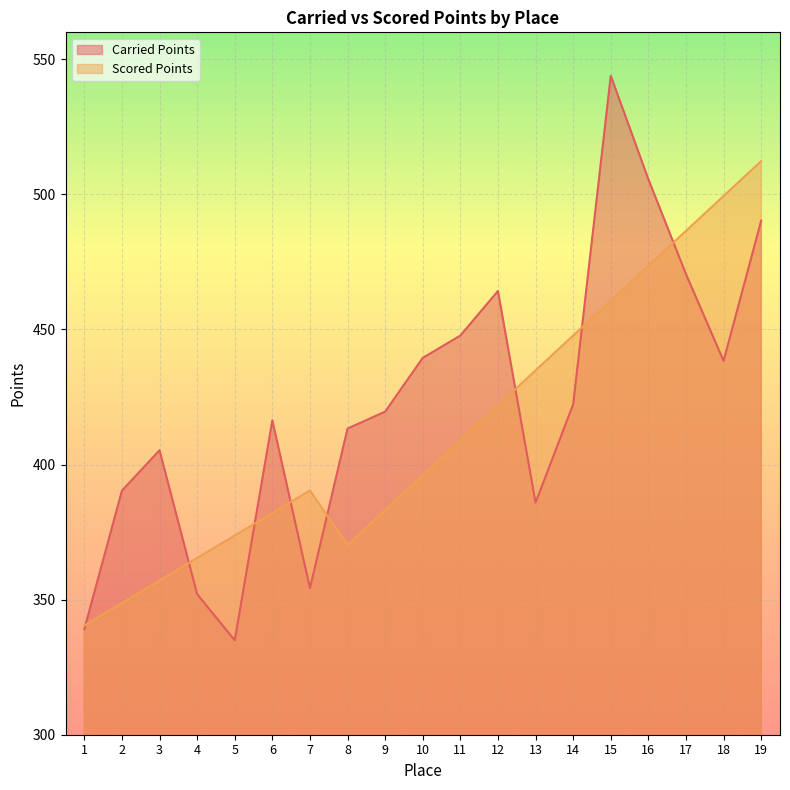

What is the value of the Carried Points point at the 10th from the left?

439.5